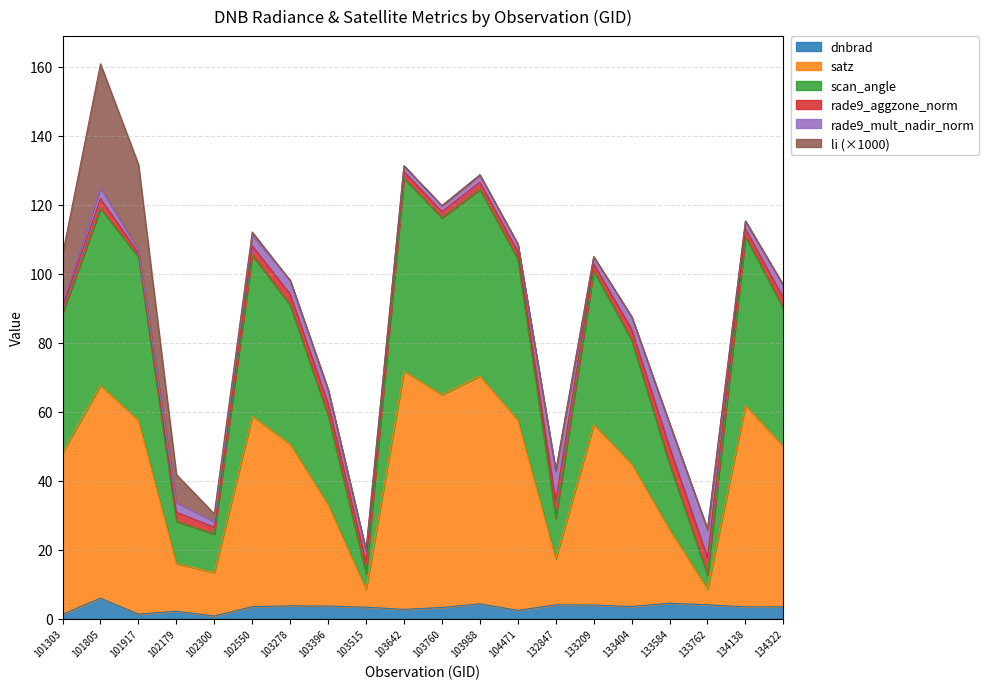

Which series has the widest spread of values?

satz